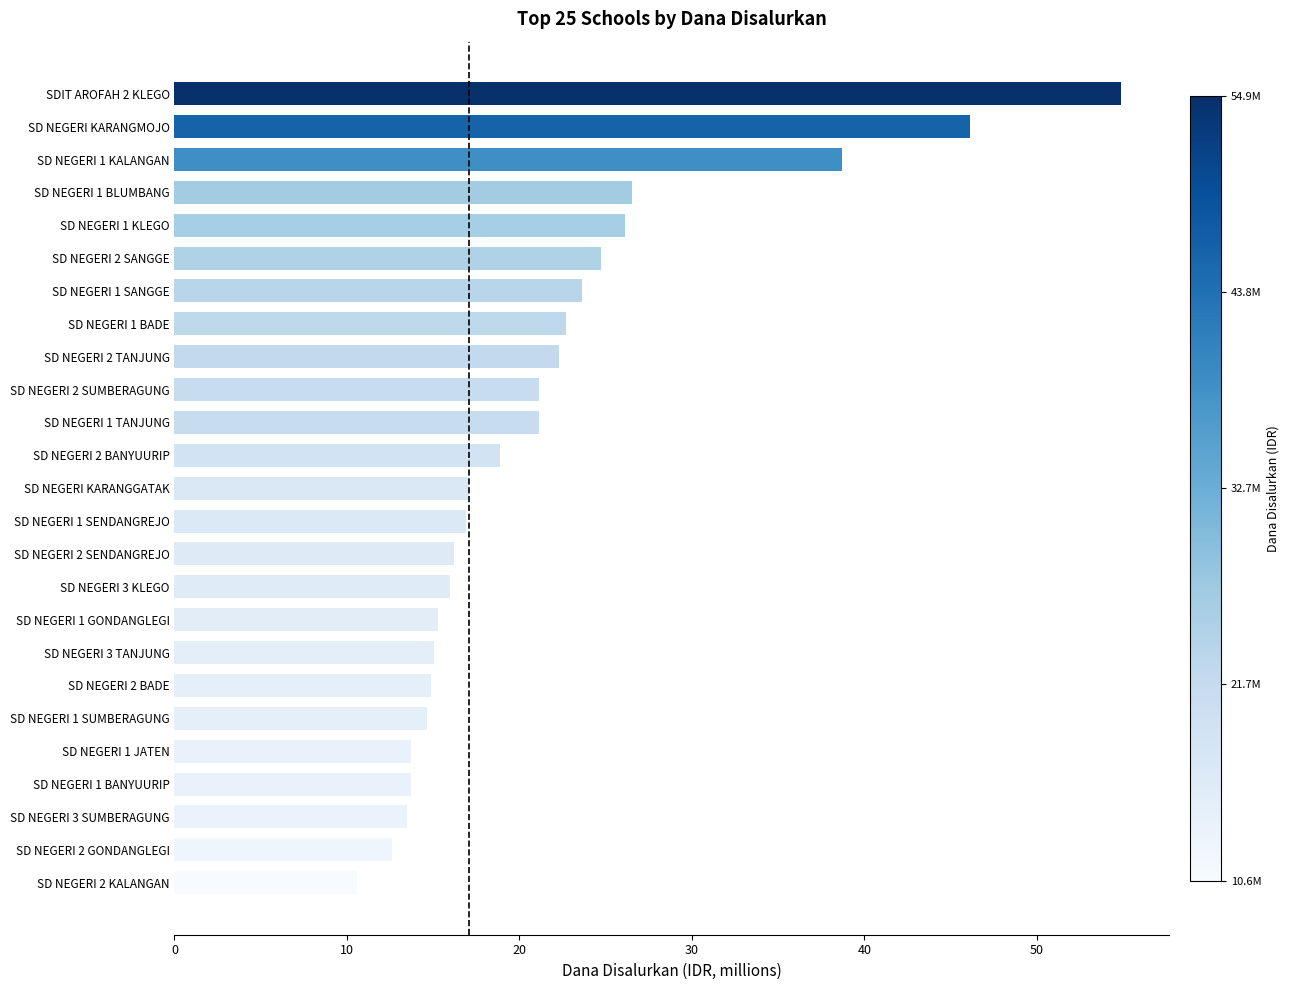

Is it true that the value at SDIT AROFAH 2 KLEGO is 77.7?

False